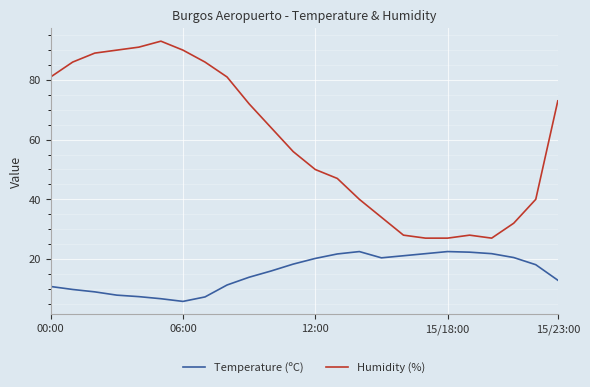

What is the minimum value for Humidity (%)?

27.0